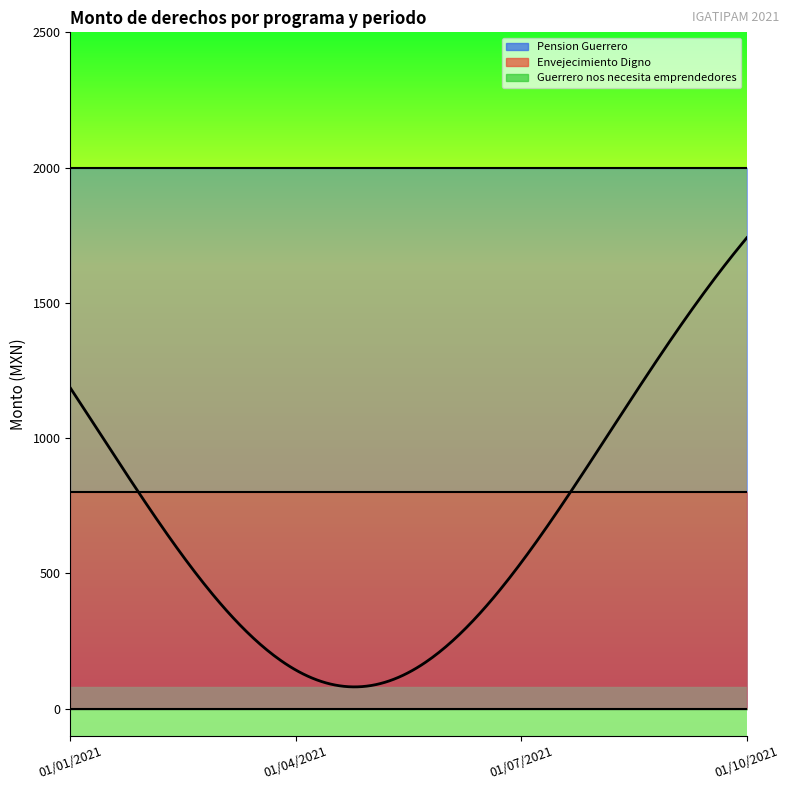

True or false: Envejecimiento Digno and Pension Guerrero cross at least once.

False